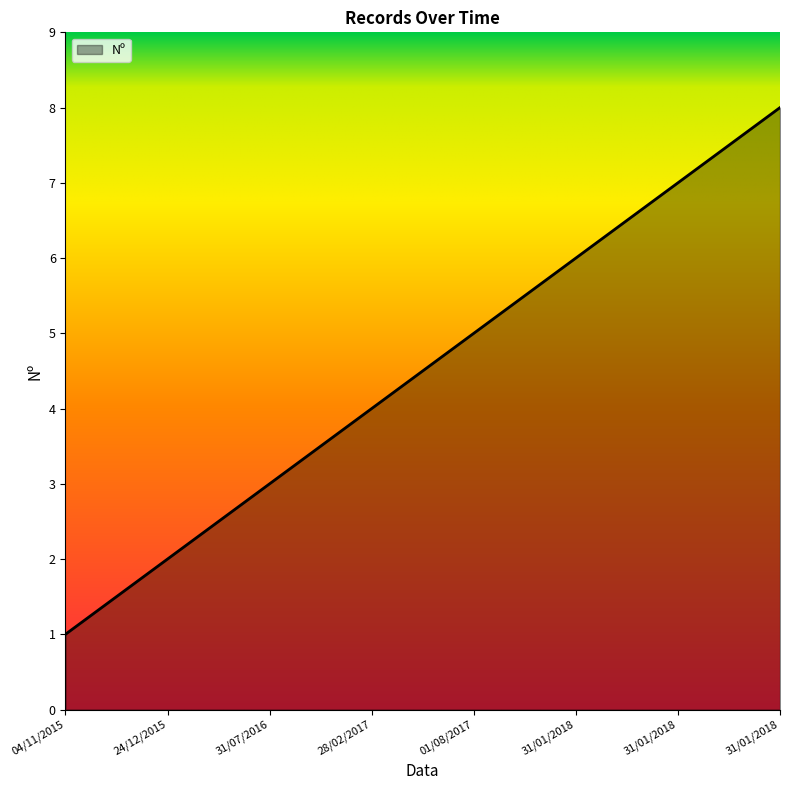

True or false: there are more than 1 points higher than both neighbors.

False